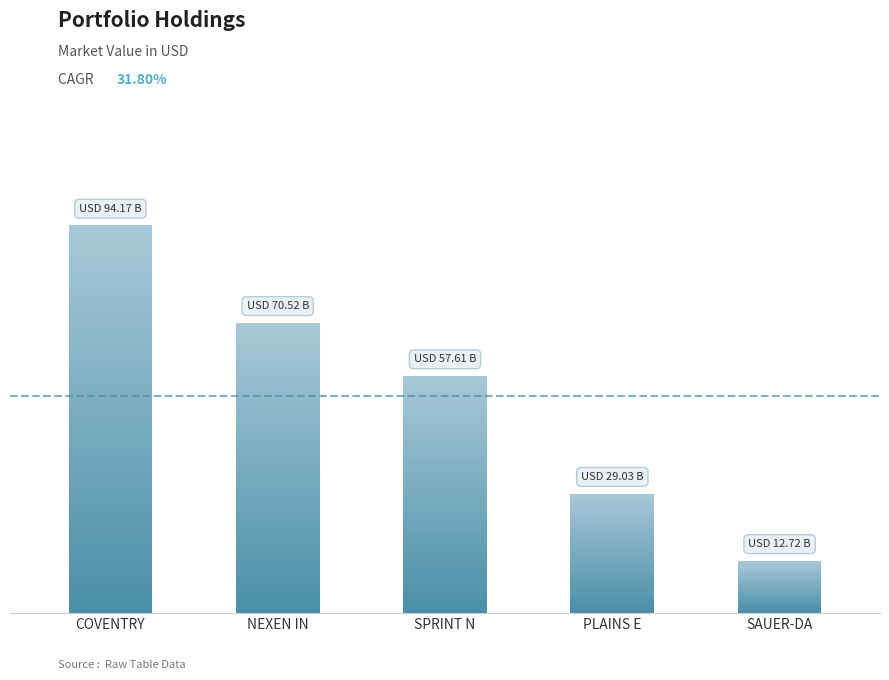

Which has a higher value, COVENTRY or NEXEN IN?

COVENTRY